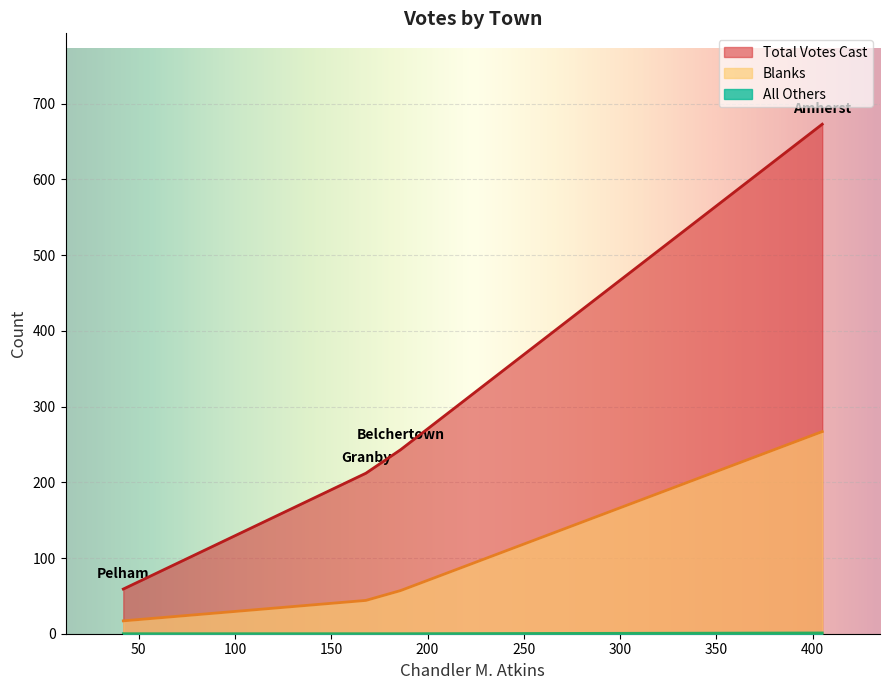

True or false: All Others and Total Votes Cast cross at least once.

False